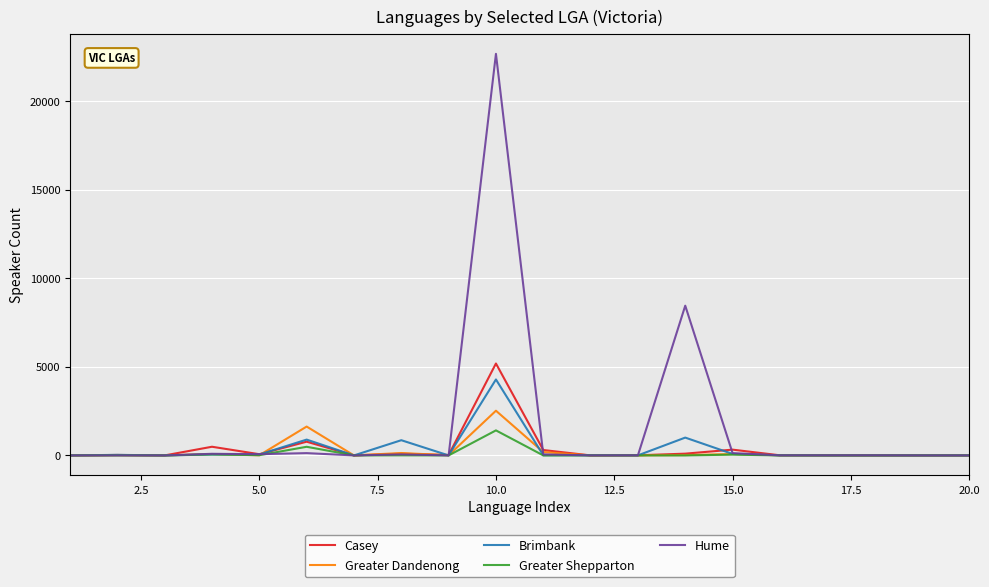

Which series has the largest total across all categories?

Hume